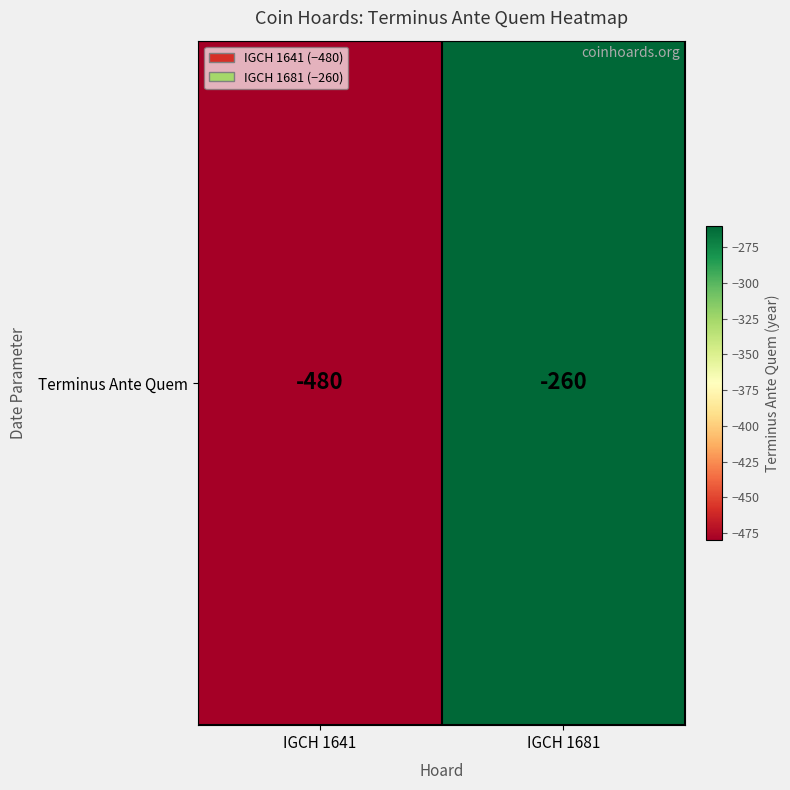

Reading left to right, extract all data points from this chart.

IGCH 1641=-480	IGCH 1681=-260